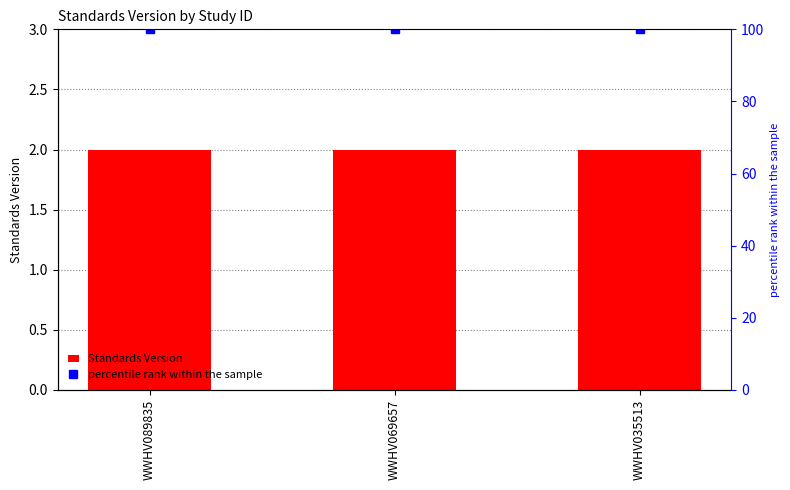

The value of Standards Version at WWHV069657 is 2. True or false?

True